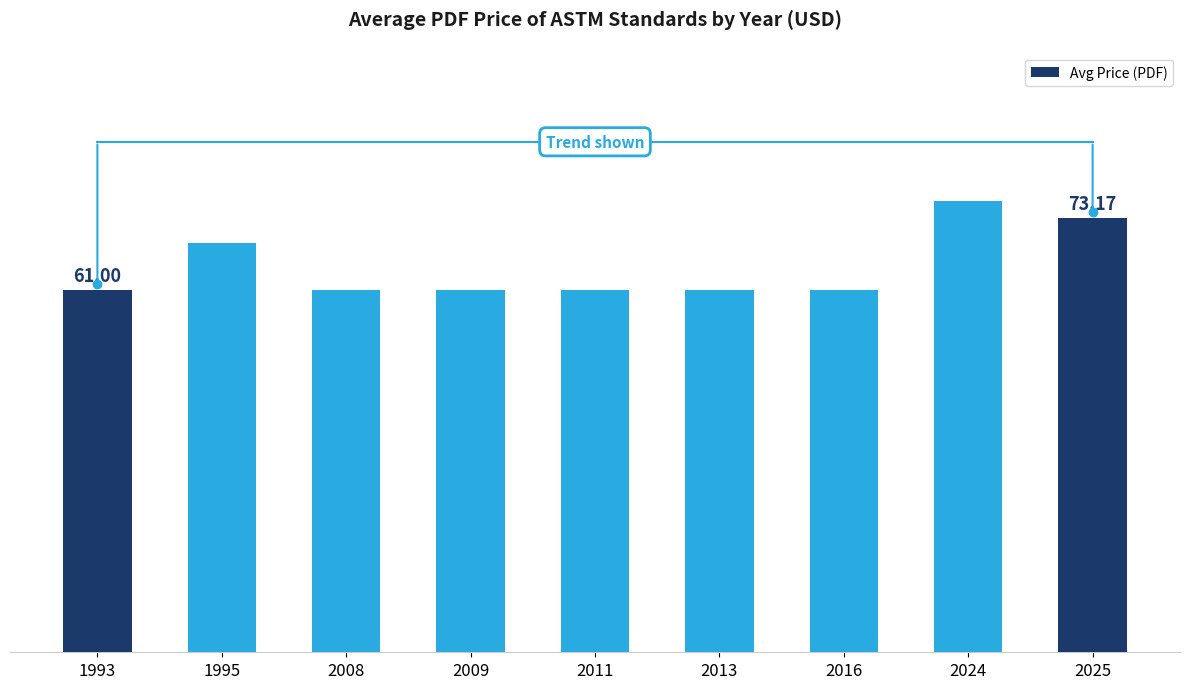

What is the difference between the maximum and minimum values?

15.0